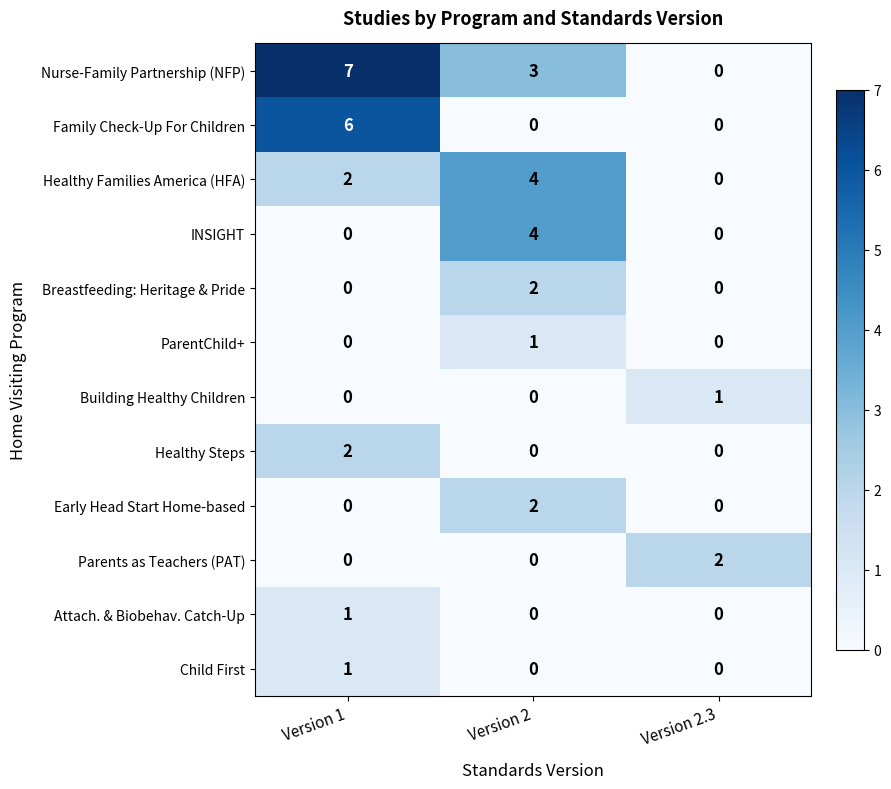

What is the maximum value for Family Check-Up For Children?

6